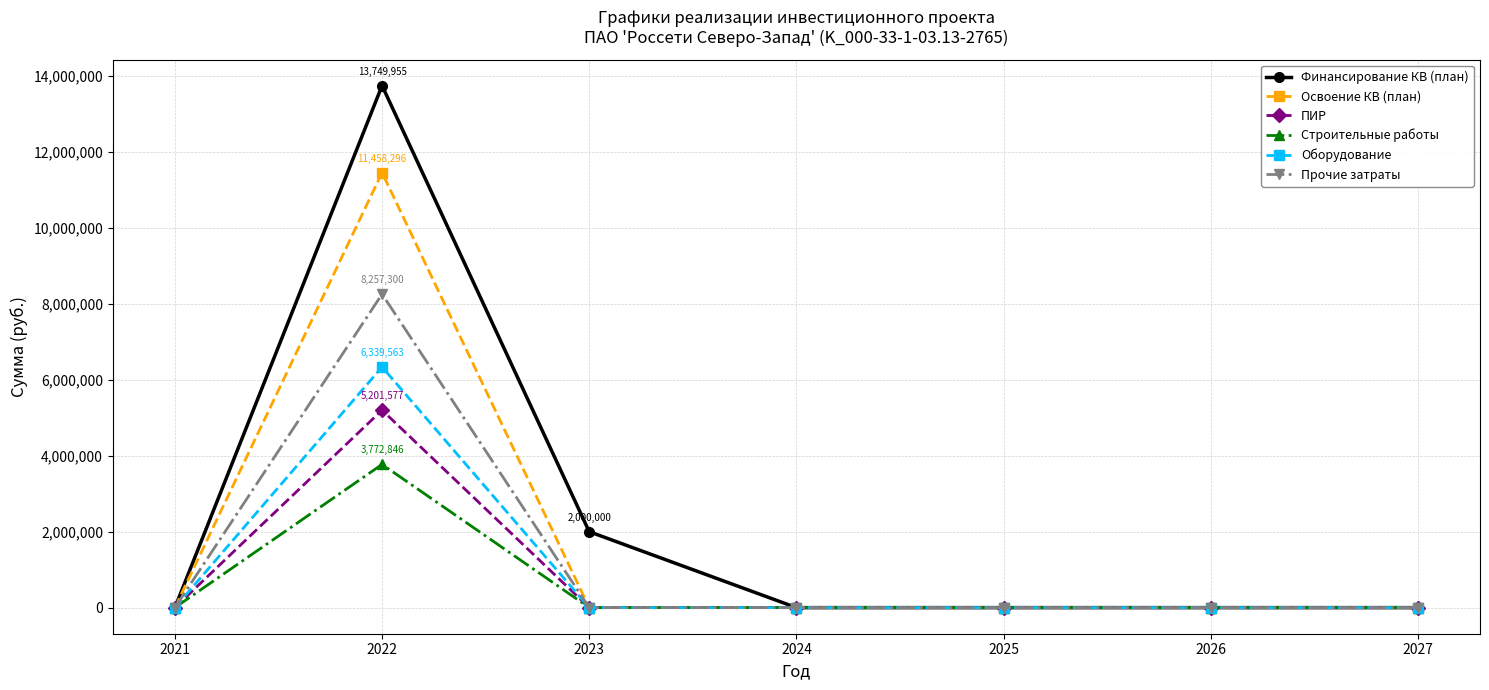

How many categories are shown in the chart?

7